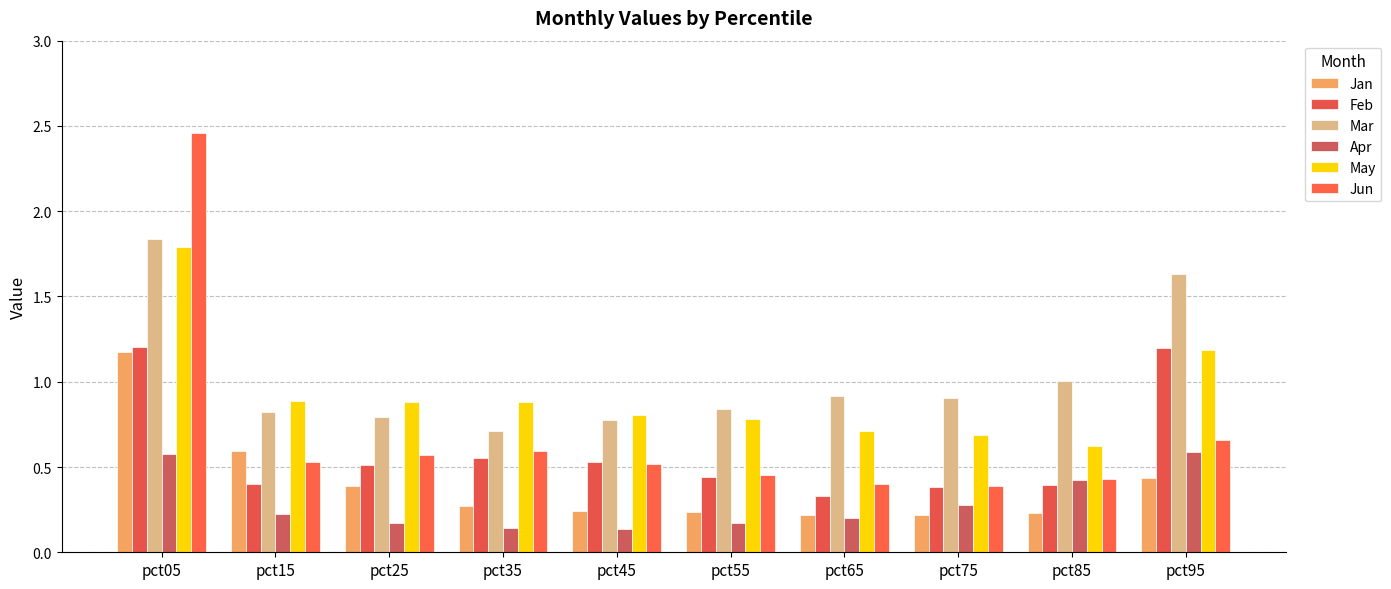

Where is Mar nearest to the value 1?

pct85